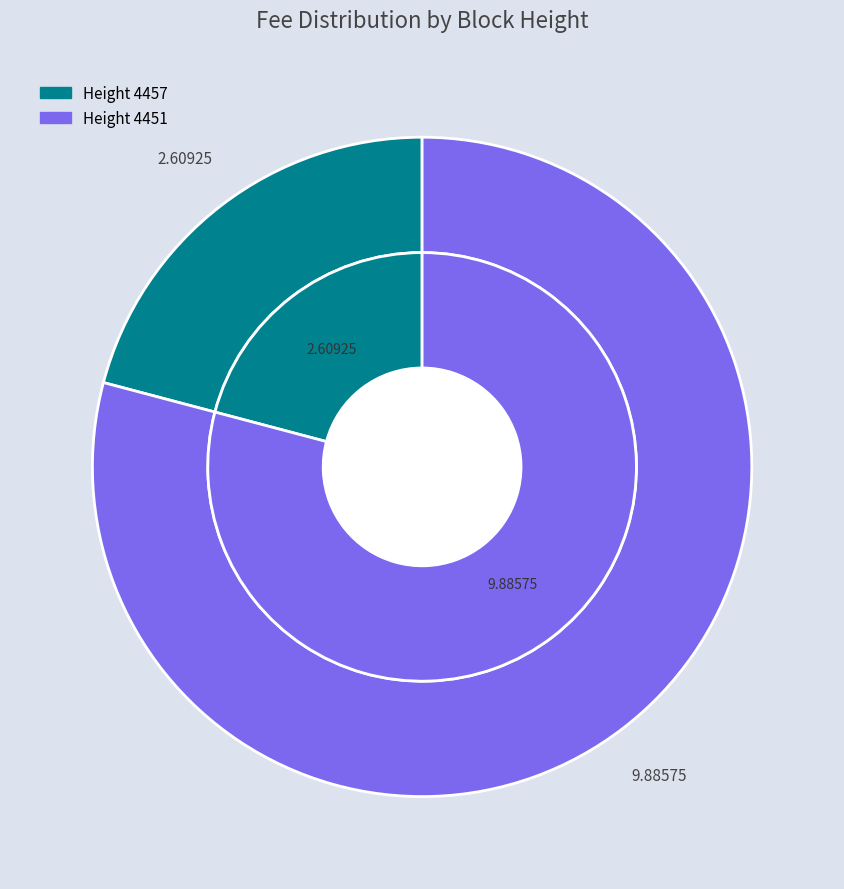

To the nearest percent, what is the average slice percentage?

50%